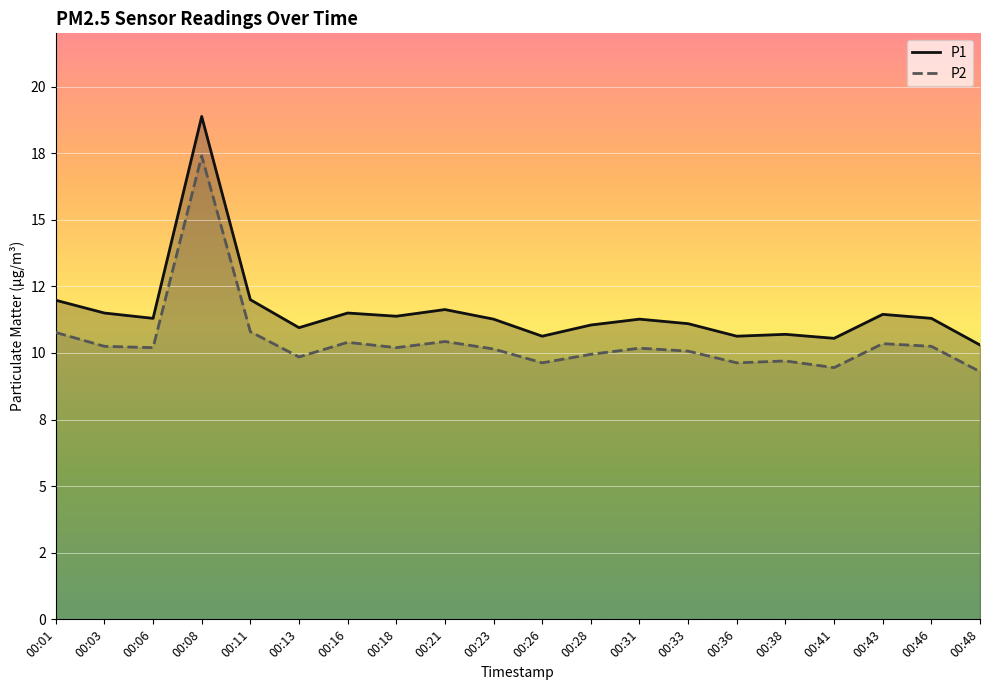

Which has a higher value, 00:28 or 00:01?

00:01